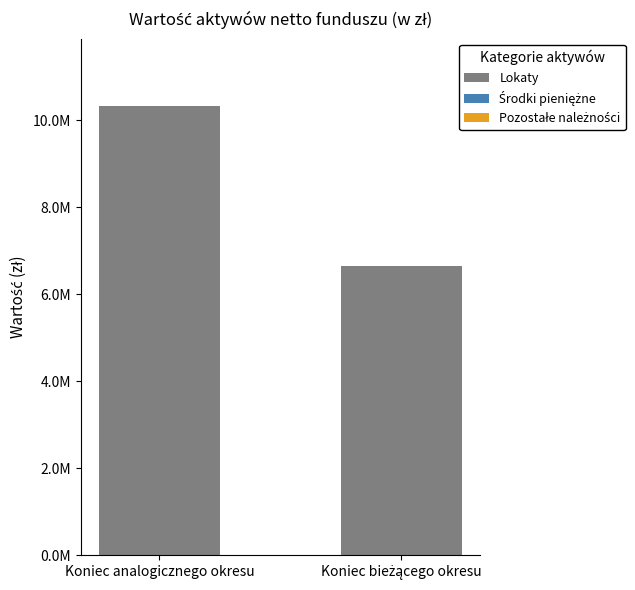

What is the highest value of the Lokaty series?

10320352.4